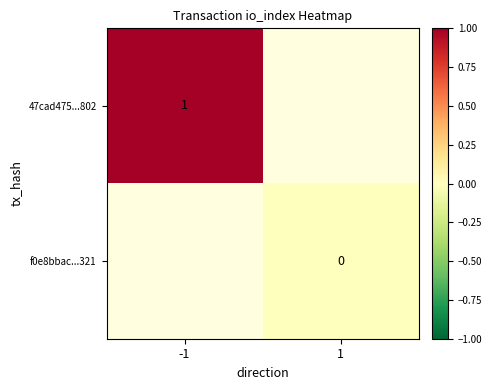

True or false: 47cad475...802 has a value of 0 at -1.

False